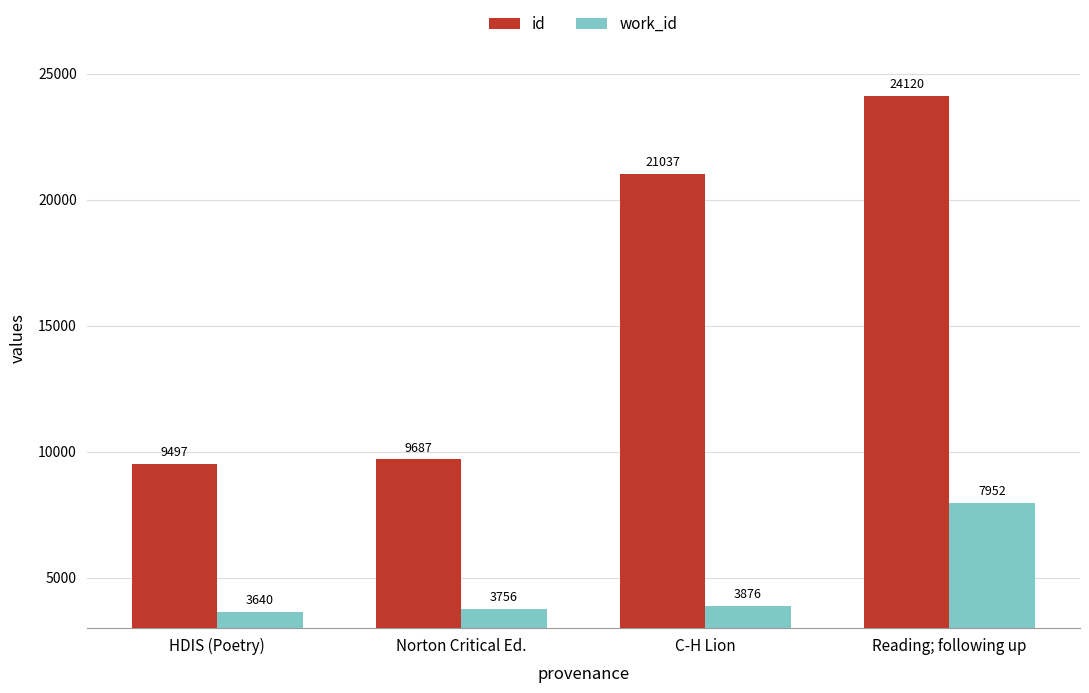

What is the spread (max minus min) of values at HDIS (Poetry)?

5857